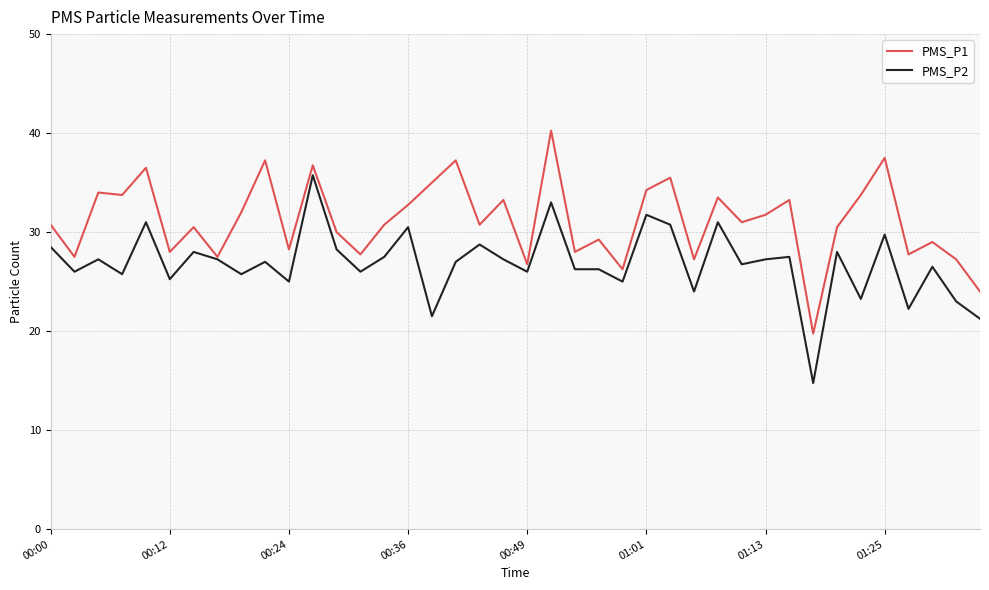

Rank the series by their maximum value, from highest to lowest.

PMS_P1, PMS_P2